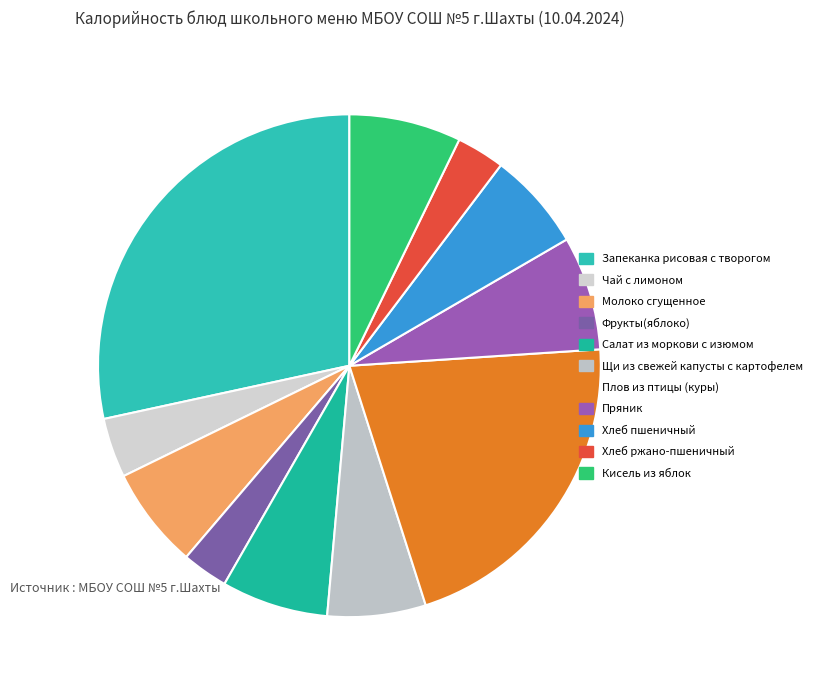

Rank the categories by value from lowest to highest.

Фрукты(яблоко), Хлеб ржано-пшеничный, Чай с лимоном, Щи из свежей капусты с картофелем, Хлеб пшеничный, Молоко сгущенное, Салат из моркови с изюмом, Кисель из яблок, Пряник, Плов из птицы (куры), Запеканка рисовая с творогом